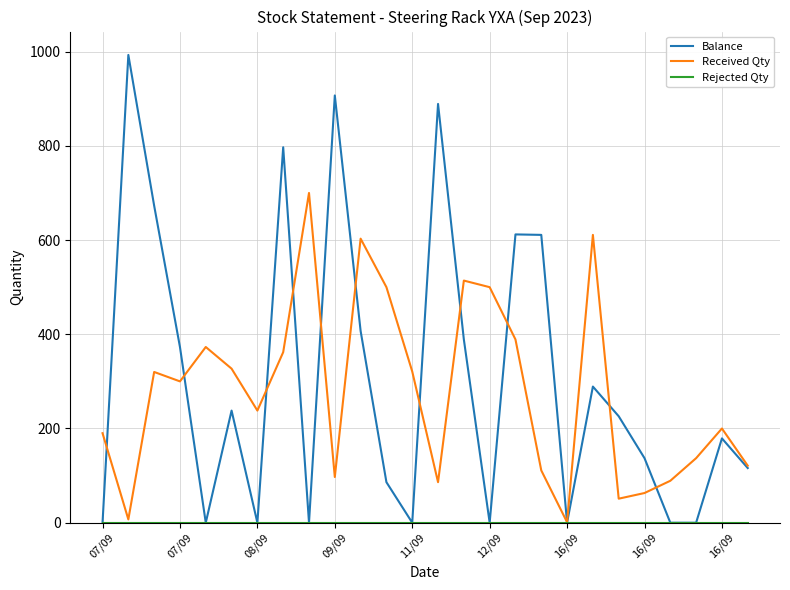

Which series has the largest range (max minus min)?

Balance